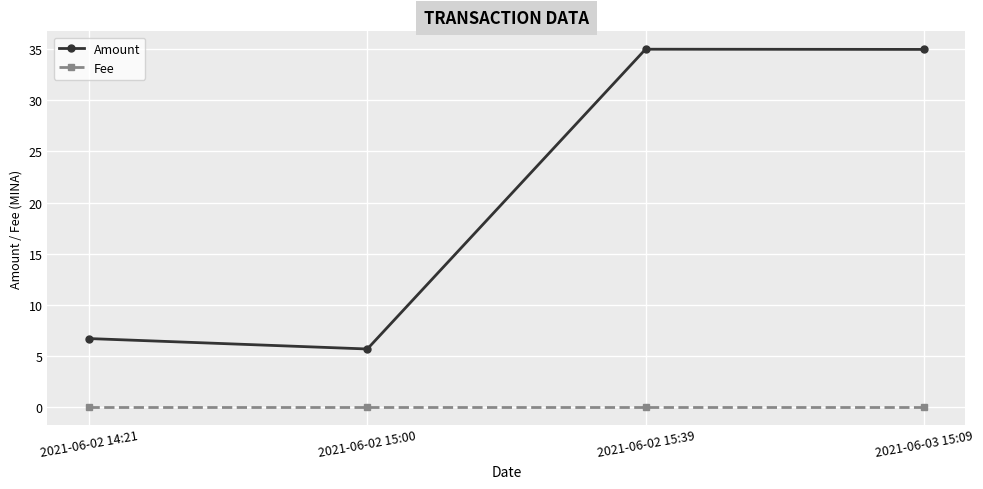

What are all the series names shown in the legend?

Amount, Fee